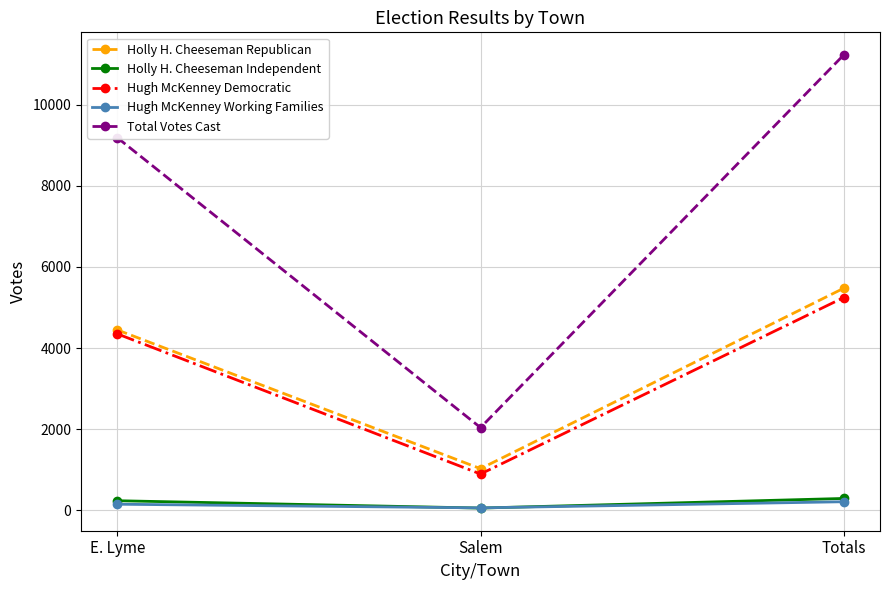

What is the label of the 2nd point from the left?

Salem